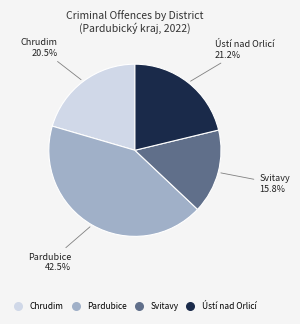

Rank the categories by value from lowest to highest.

Svitavy, Chrudim, Ústí nad Orlicí, Pardubice